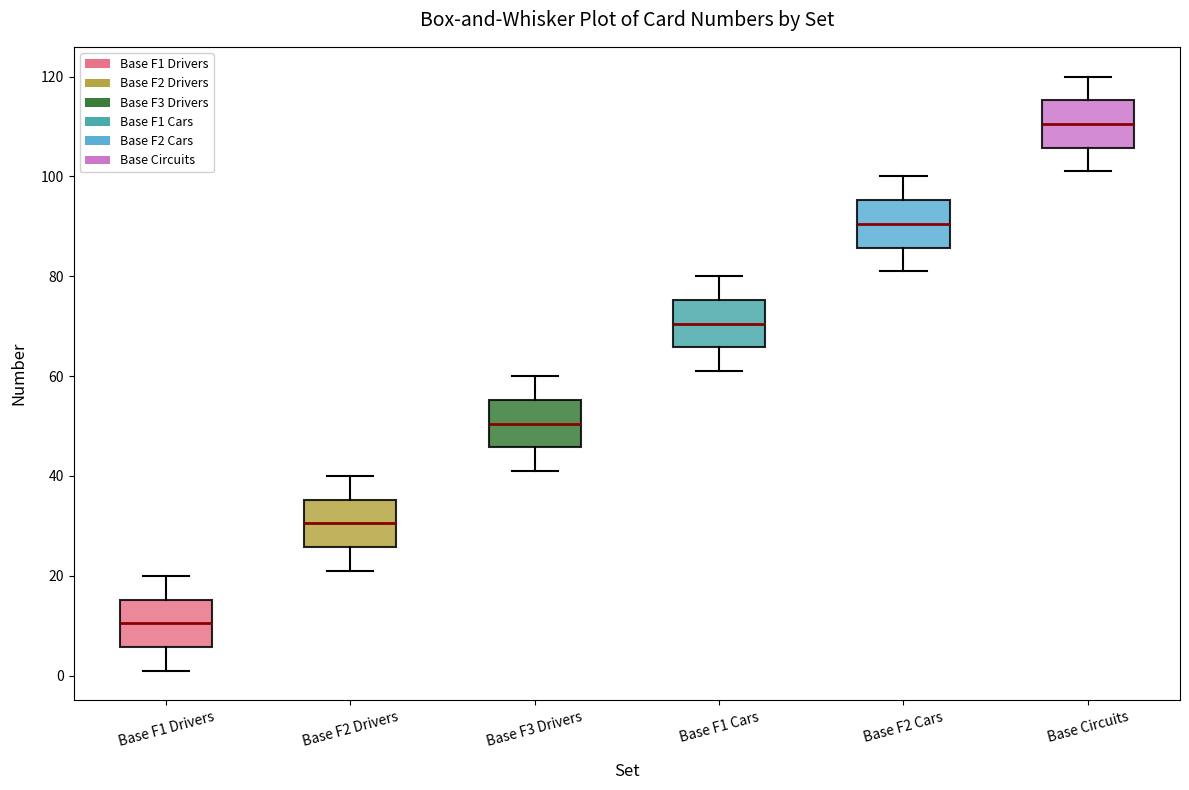

Reading left to right, transcribe this box plot: for each box, give where its median line is, the range the box spans, and where its two whiskers end, as read against the y-axis. The values are not printed on the chart, so give them approximately, as read against the axis.

Base F1 Drivers: median 10, box 6 to 16, whiskers 2 to 20
Base F2 Drivers: median 30, box 26 to 36, whiskers 22 to 40
Base F3 Drivers: median 50, box 46 to 56, whiskers 42 to 60
Base F1 Cars: median 70, box 66 to 76, whiskers 62 to 80
Base F2 Cars: median 90, box 86 to 96, whiskers 82 to 100
Base Circuits: median 110, box 106 to 116, whiskers 102 to 120